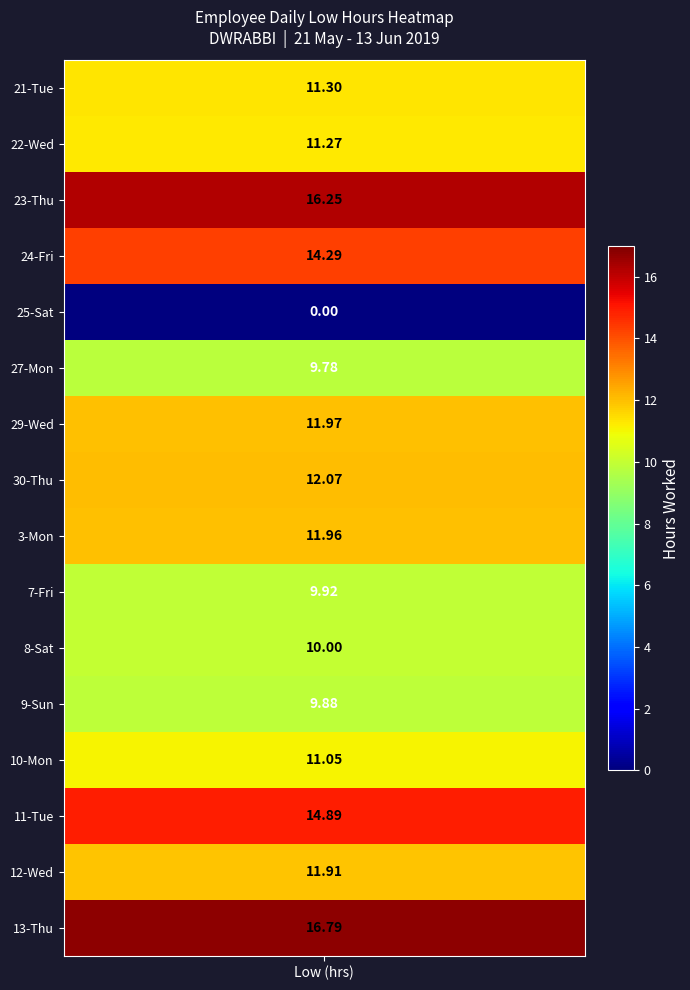

List the series in order of their peak value, highest first.

13-Thu, 23-Thu, 11-Tue, 24-Fri, 30-Thu, 29-Wed, 3-Mon, 12-Wed, 21-Tue, 22-Wed, 10-Mon, 8-Sat, 7-Fri, 9-Sun, 27-Mon, 25-Sat